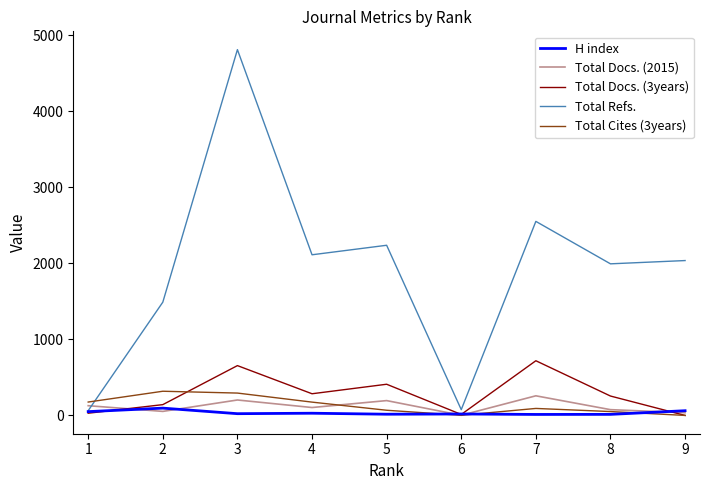

Which series has the largest range (max minus min)?

Total Refs.